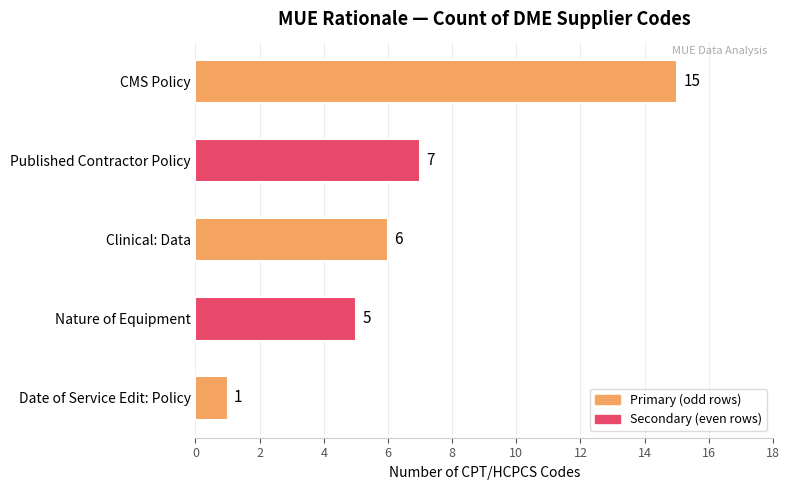

The value at Date of Service Edit: Policy is 1. True or false?

True